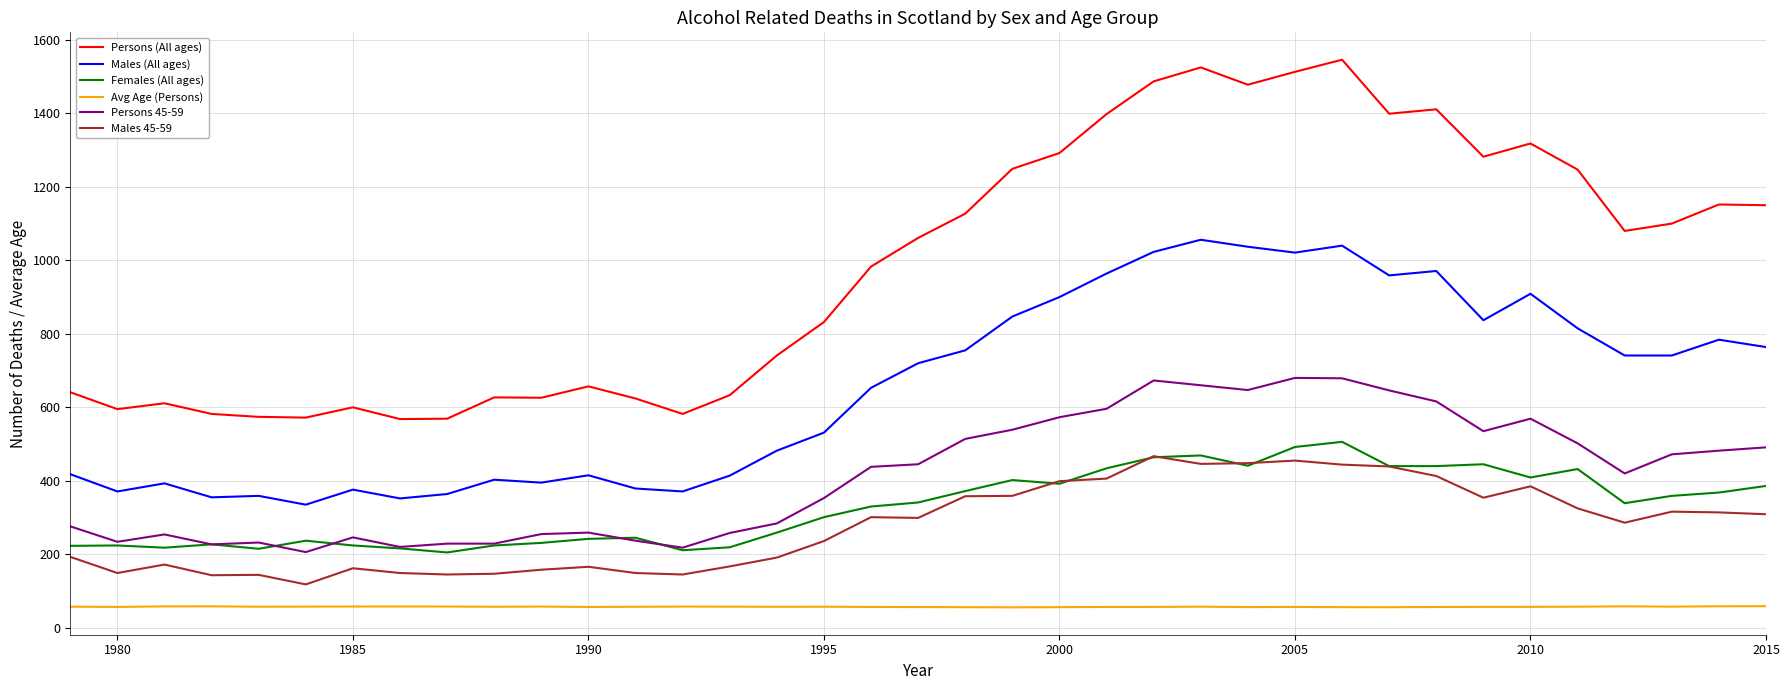

Which series has the largest total across all categories?

Persons (All ages)